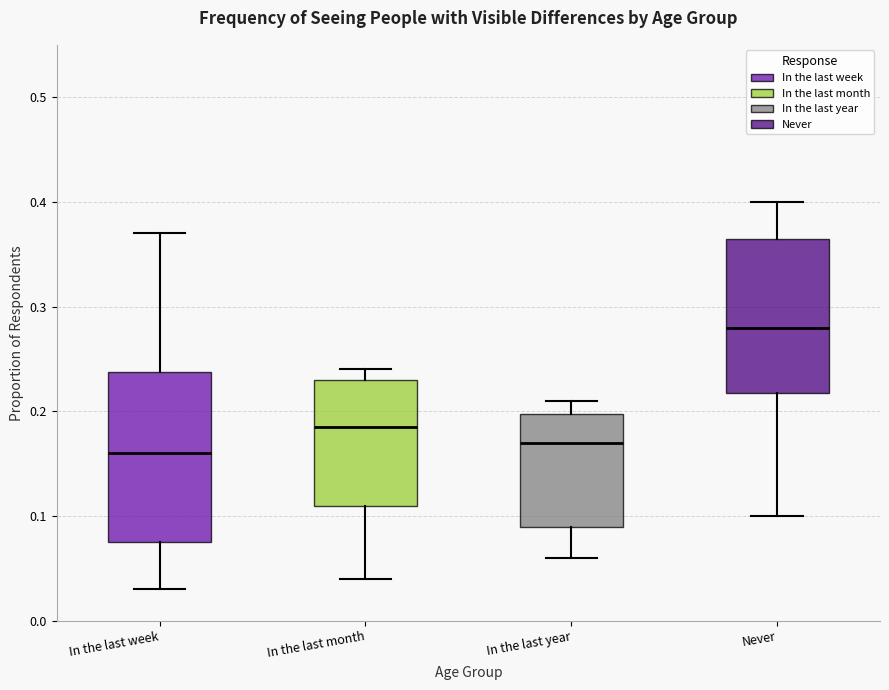

Reading left to right, read every box against the y-axis: the position of its median line, the range the box covers, and the ends of its whiskers. The values are not printed on the chart, so give them approximately, as read against the axis.

In the last week: median 0.16, box 0.08 to 0.24, whiskers 0.03 to 0.37
In the last month: median 0.19, box 0.11 to 0.23, whiskers 0.04 to 0.24
In the last year: median 0.17, box 0.09 to 0.20, whiskers 0.06 to 0.21
Never: median 0.28, box 0.22 to 0.37, whiskers 0.10 to 0.40